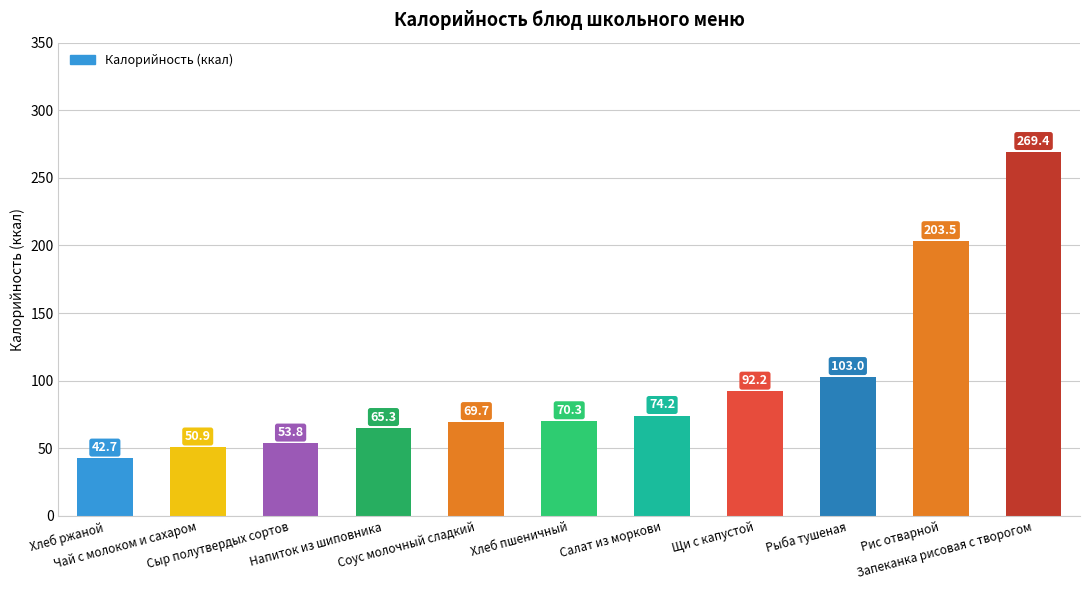

What is the label of the 2nd bar from the left?

Чай с молоком и сахаром